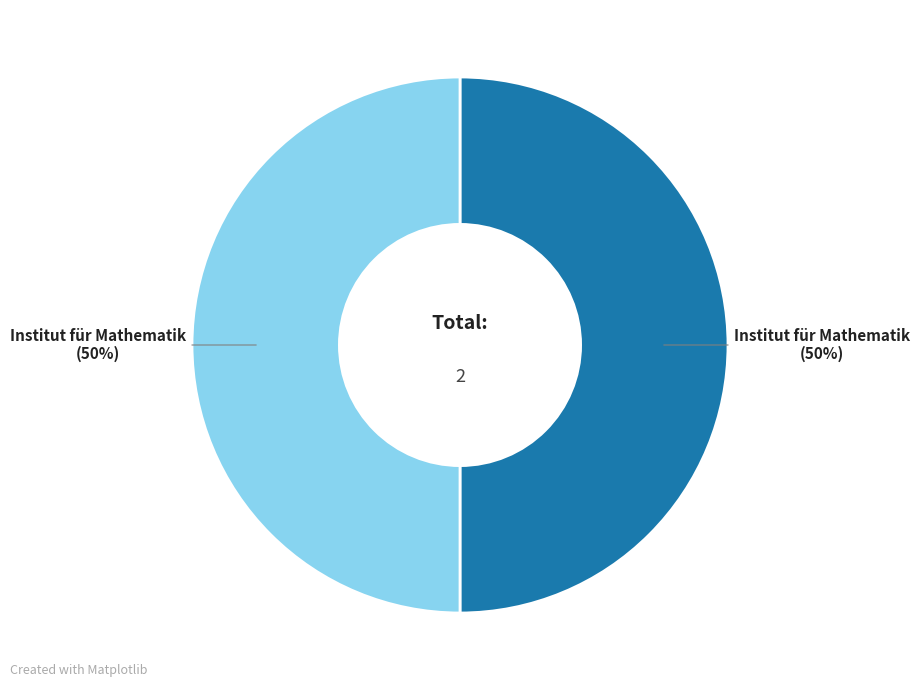

To the nearest percent, what is the average slice percentage?

50%